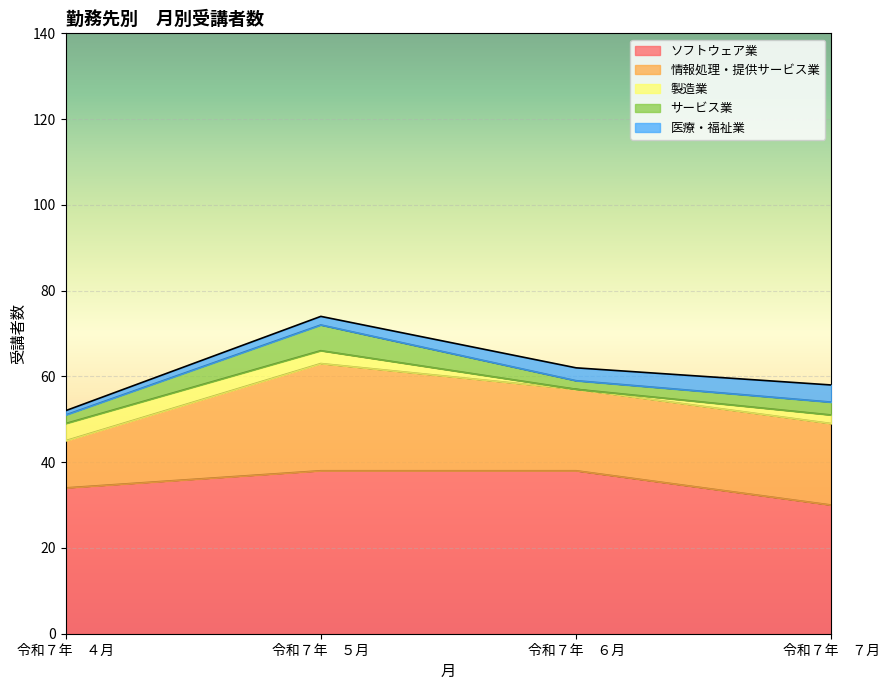

At which category does the chart reach its peak across all series?

令和７年　５月